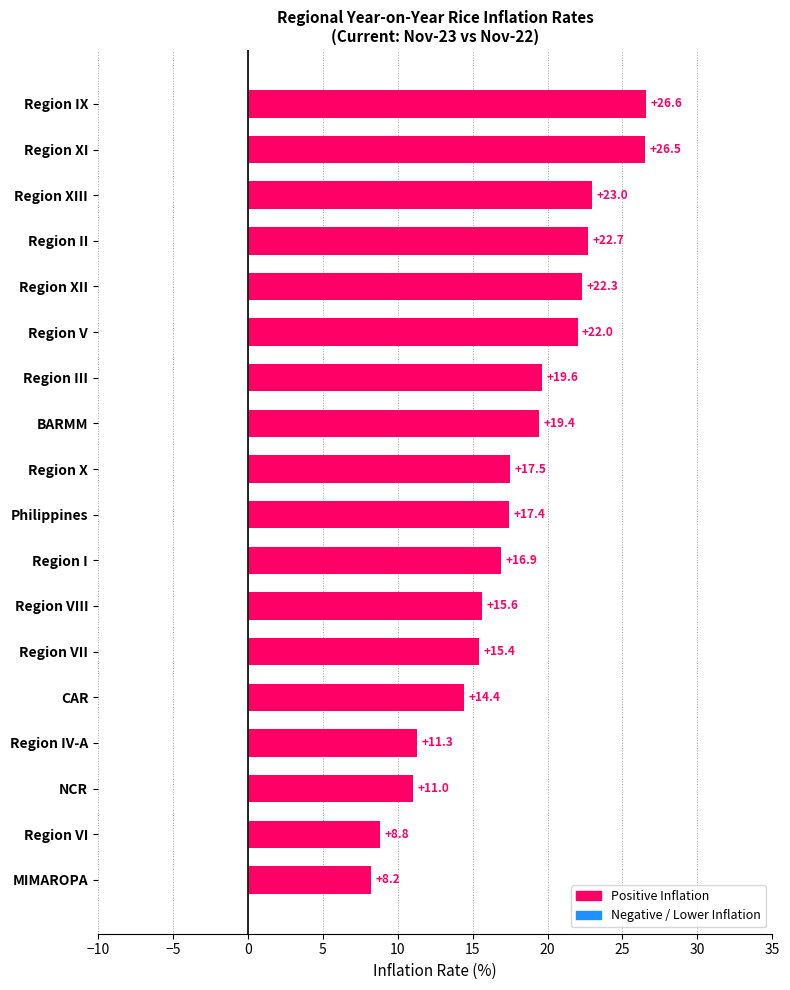

Reading bottom to top, what are all the values shown in this chart?

8.2	8.8	11.0	11.3	14.4	15.4	15.6	16.9	17.4	17.5	19.4	19.6	22.0	22.3	22.7	23.0	26.5	26.6